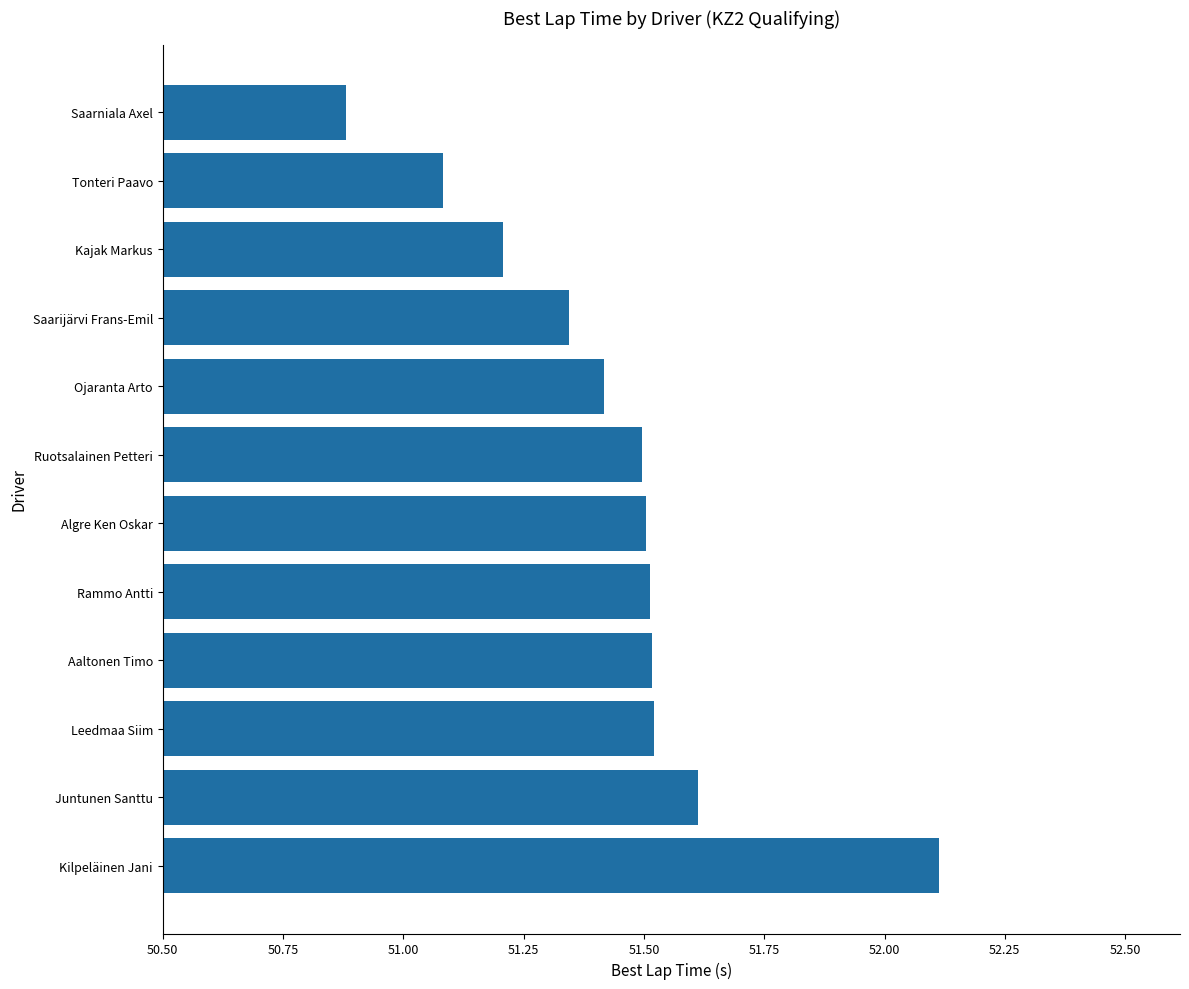

Is it true that the value at Rammo Antti is 32.2?

False